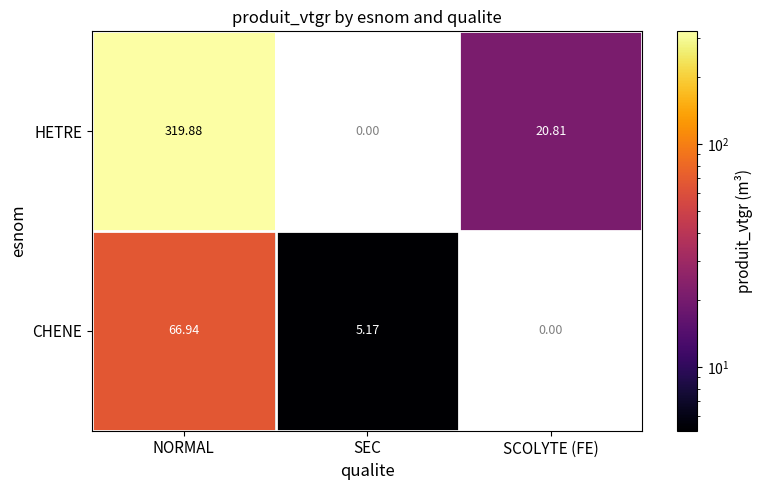

What is the minimum value shown in the chart?

5.2